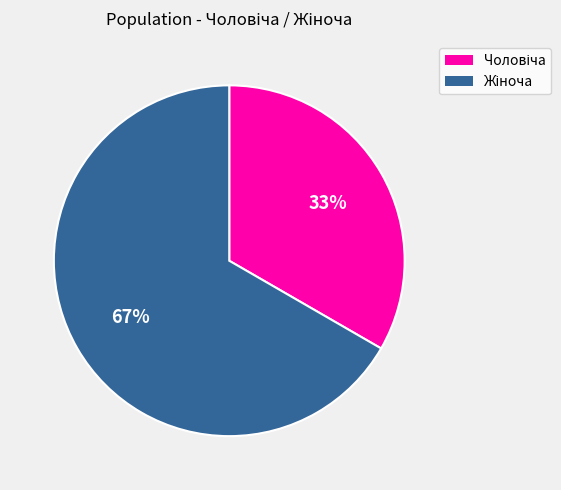

Is there a majority slice in this chart?

Yes